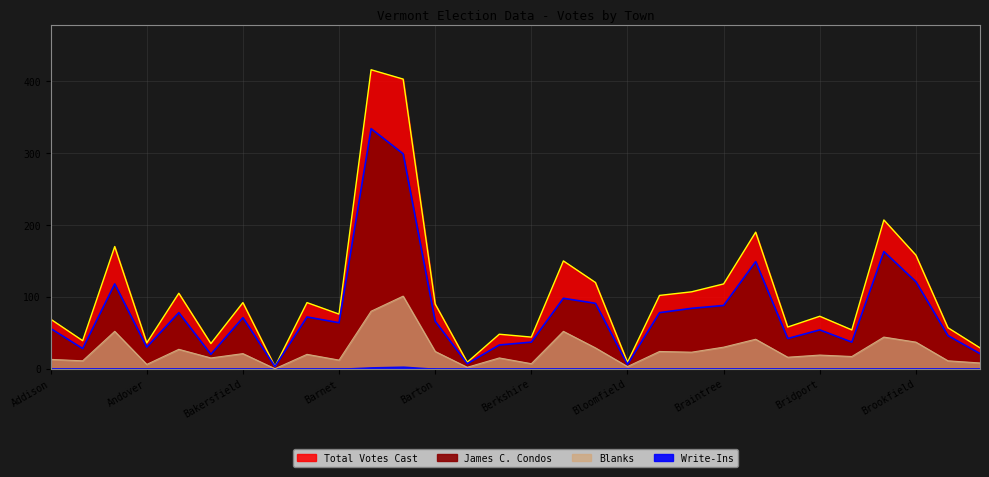

What position from the left is Belvidere?

14